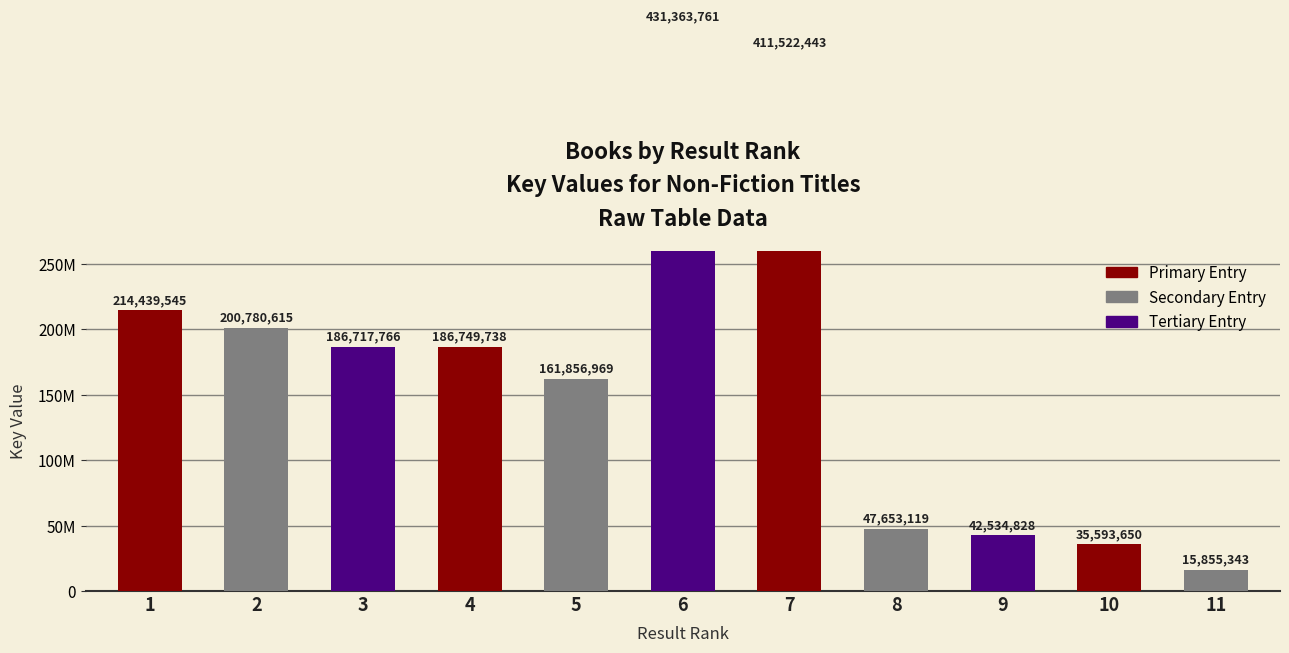

Rank the categories by value from lowest to highest.

11, 10, 9, 8, 5, 3, 4, 2, 1, 7, 6